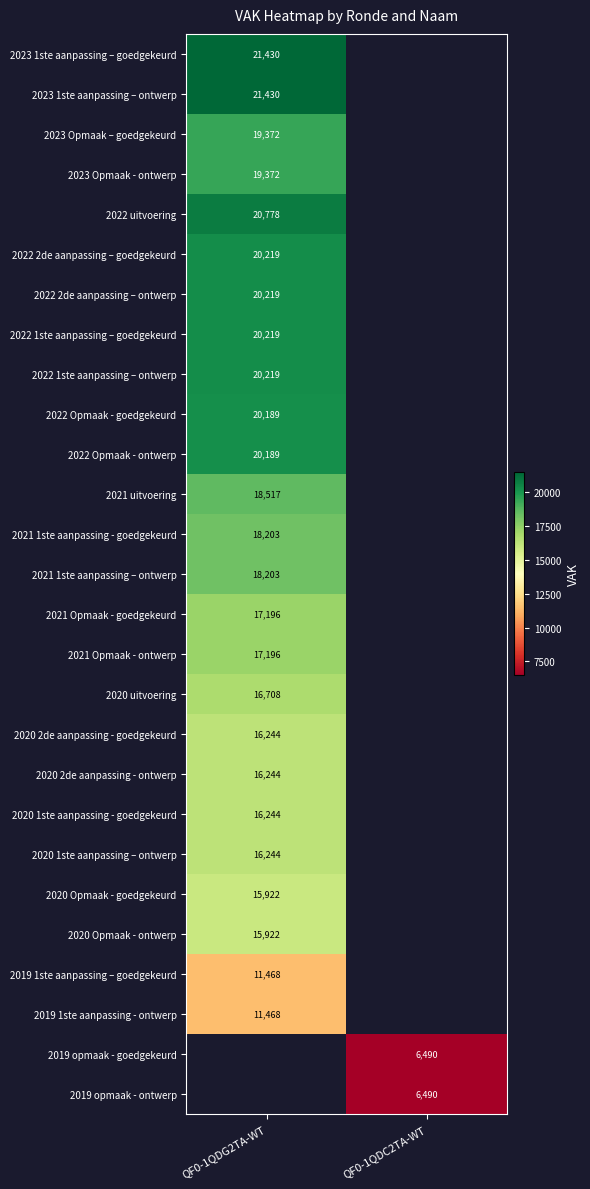

Is the value of 2020 2de aanpassing - goedgekeurd at QF0-1QDG2TA-WT greater than the value of 2019 1ste aanpassing - ontwerp at QF0-1QDG2TA-WT?

Yes